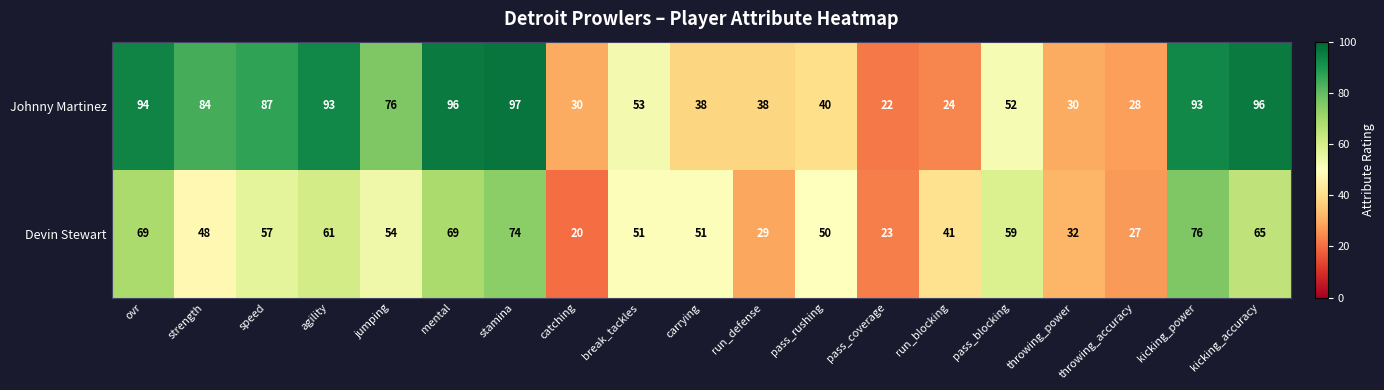

What is the difference between the Johnny Martinez values at throwing_power and jumping?

46